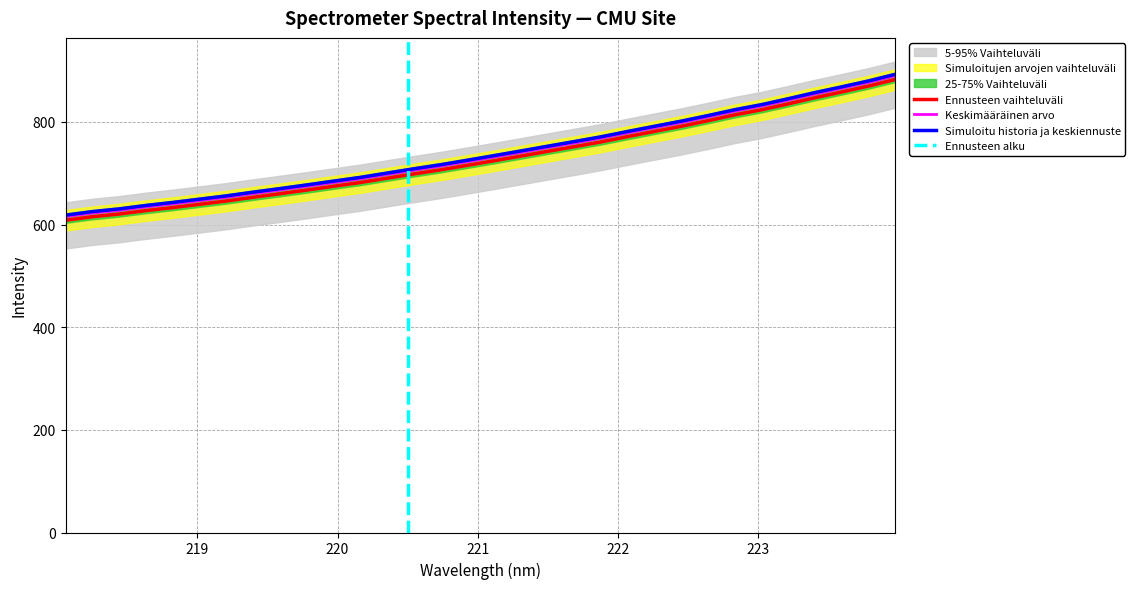

True or false: Simuloitu historia ja keskiennuste and Ennusteen vaihteluväli intersect in this chart.

False